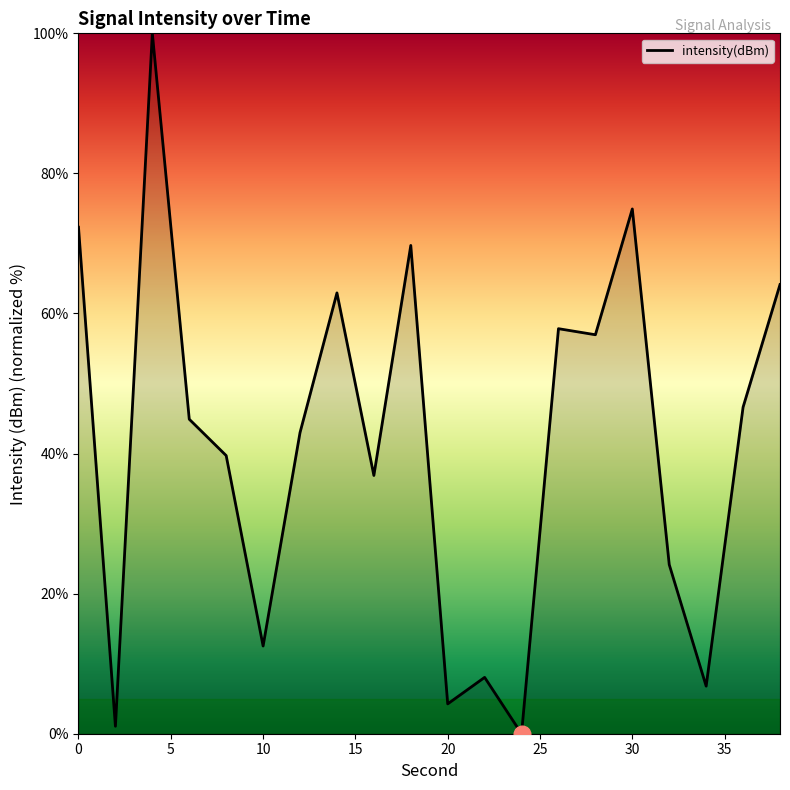

What is the difference between the maximum and minimum values?

100.0